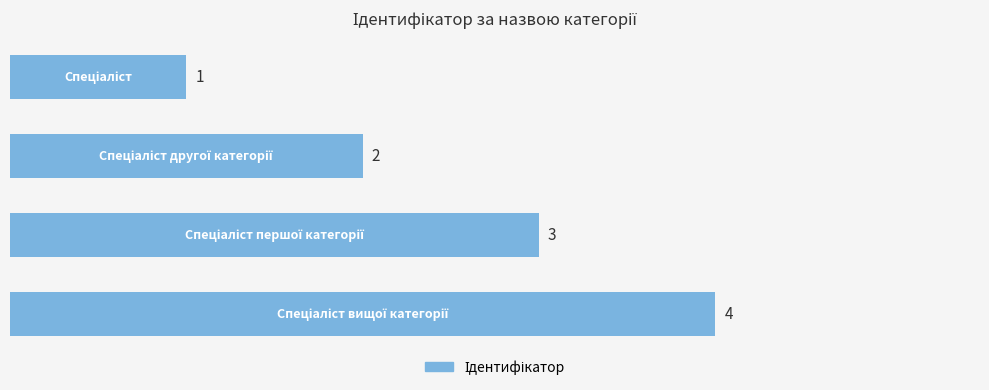

What is the difference between the maximum and minimum values?

3